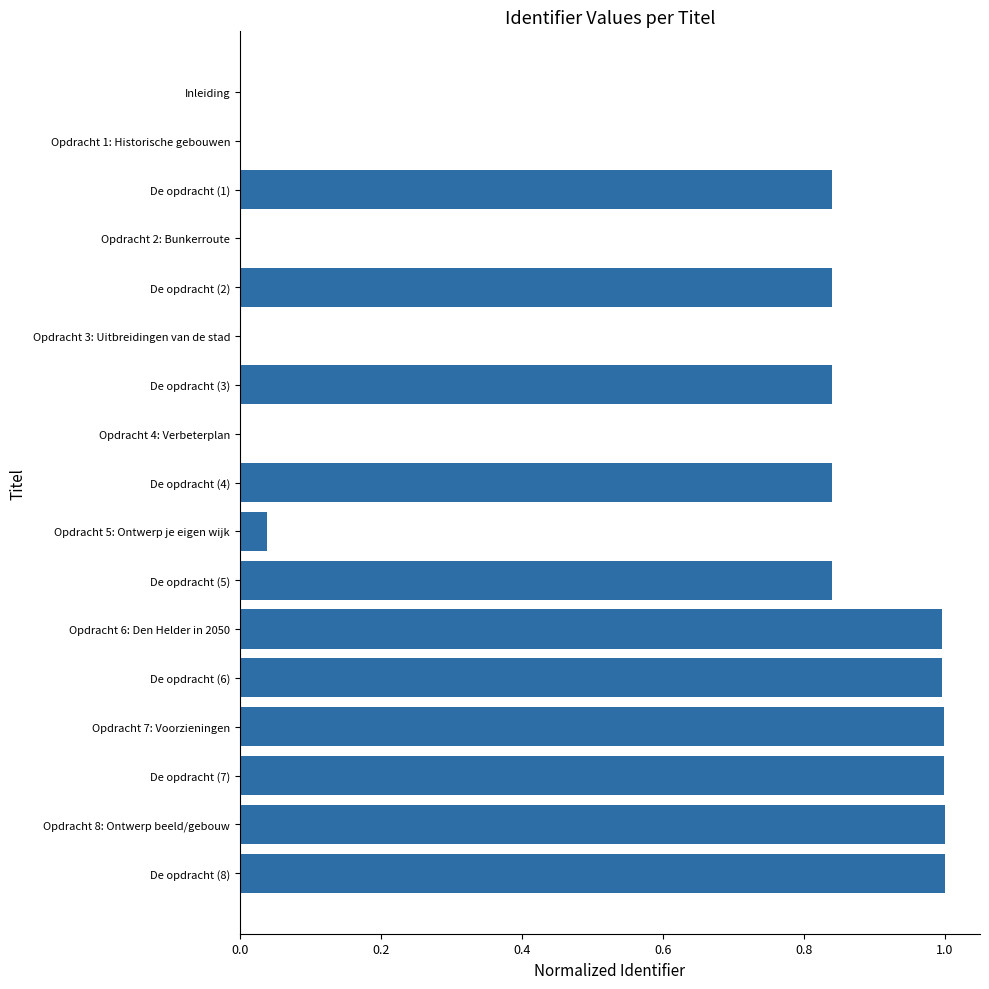

What is the sum of the values at Opdracht 7: Voorzieningen and De opdracht (7)?

2.0